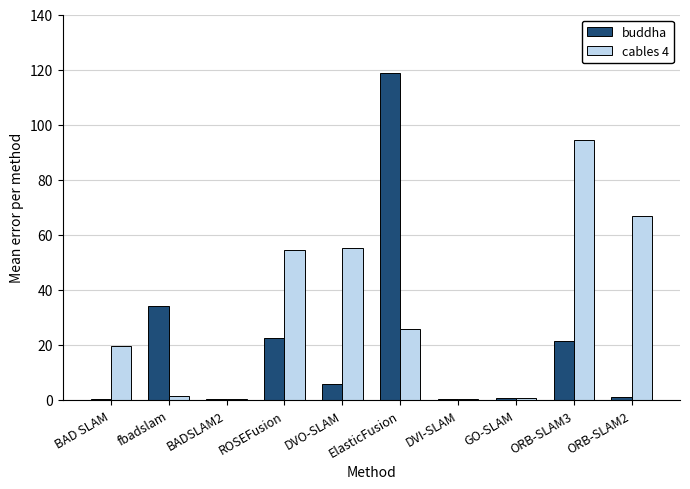

True or false: buddha has a value of 22.6 at ROSEFusion.

True